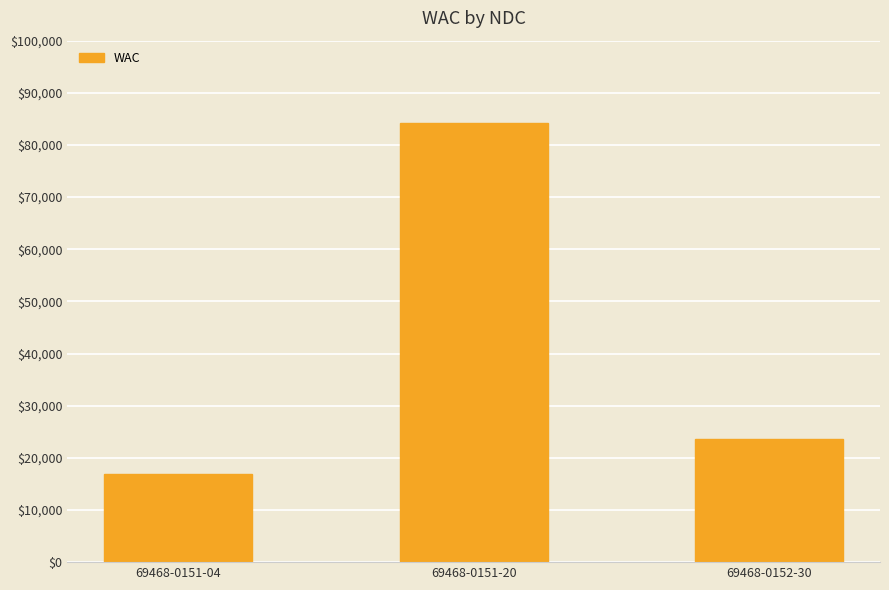

Does the chart contain any negative values?

No